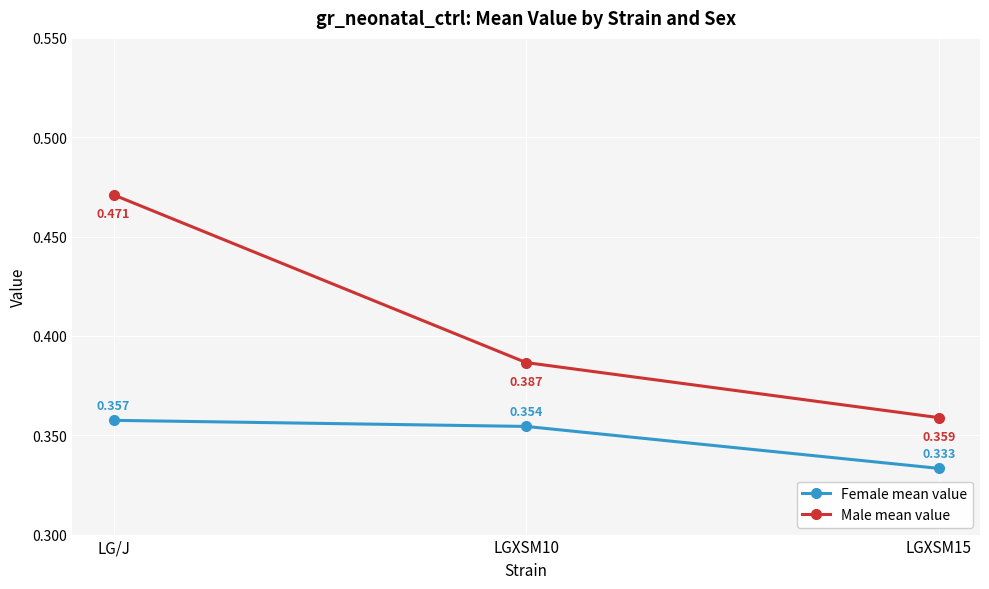

How many series are shown in this chart?

2